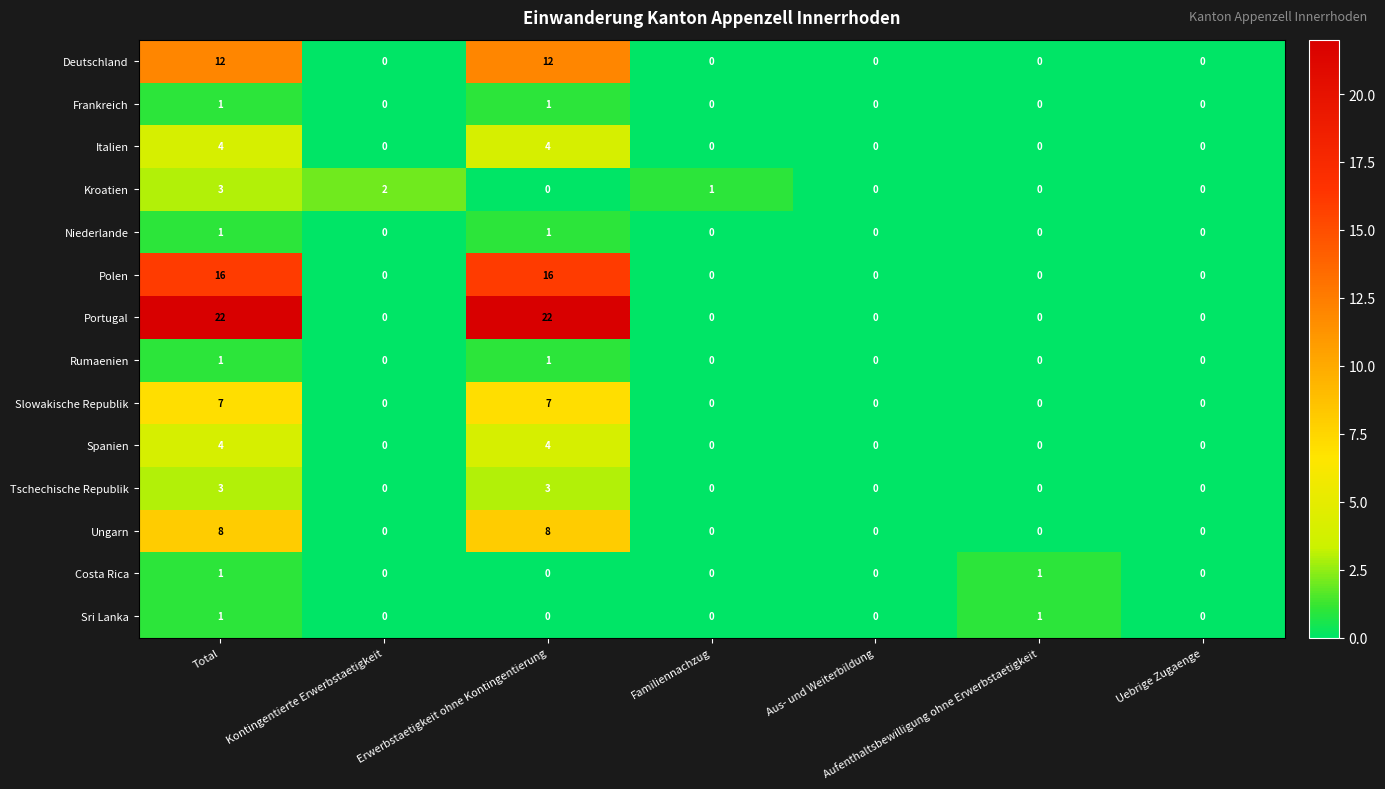

The value of Slowakische Republik at Uebrige Zugaenge is 0. True or false?

True